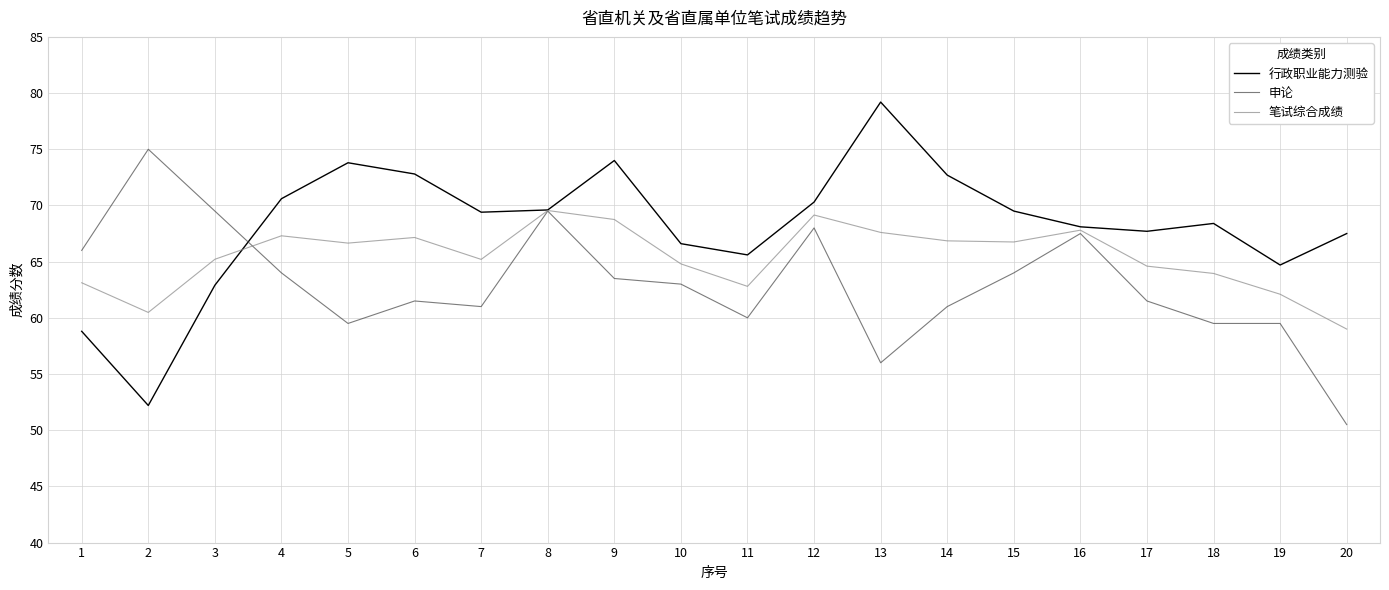

Rank the series by their maximum value, from highest to lowest.

行政职业能力测验, 申论, 笔试综合成绩